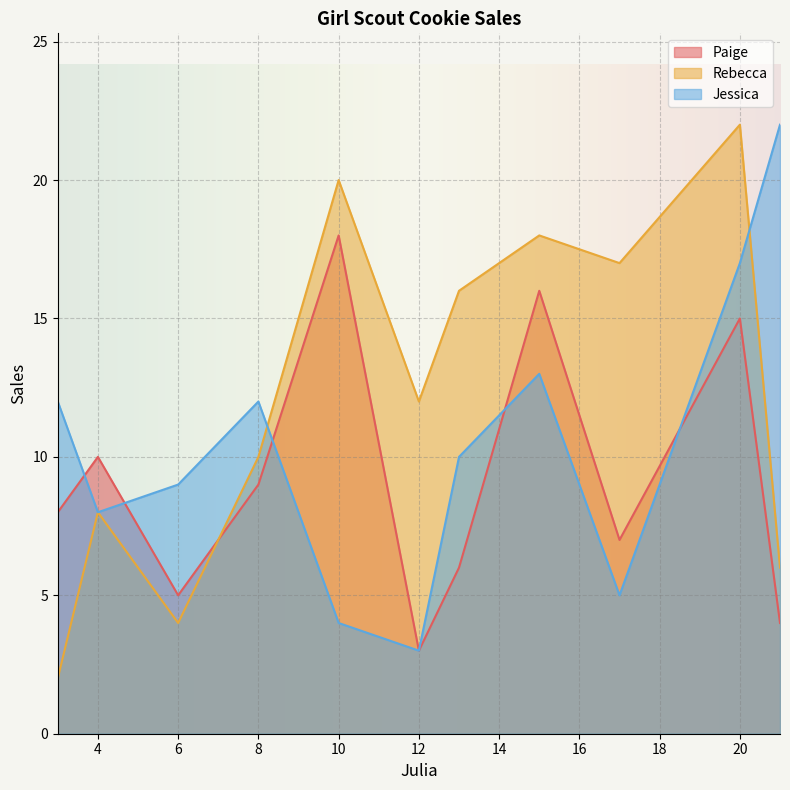

What is the difference between the maximum and minimum values in the Rebecca series?

20